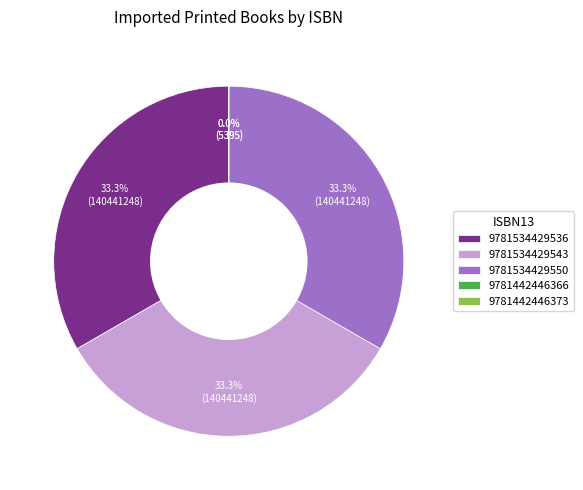

Is there a majority slice in this chart?

No